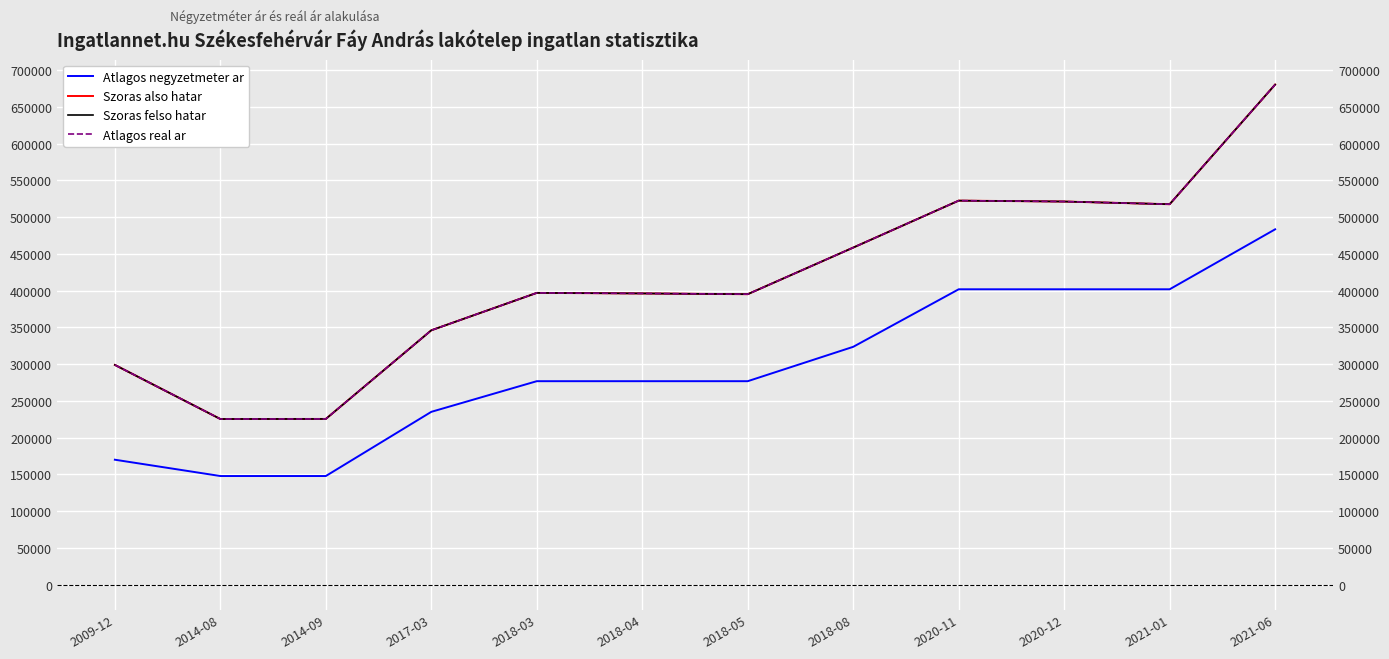

Reading right to left, transcribe all the data shown in this chart.

Atlagos negyzetmeter ar: 2021-06=483333	2021-01=401785	2020-12=401785	2020-11=401785	2018-08=323529	2018-05=276785	2018-04=276785	2018-03=276785	2017-03=235098	2014-09=147800	2014-08=147800	2009-12=169978
Szoras also hatar: 2021-06=680205	2021-01=517481	2020-12=521128	2020-11=522355	2018-08=458496	2018-05=395110	2018-04=396134	2018-03=396882	2017-03=346010	2014-09=225449	2014-08=225336	2009-12=298913
Szoras felso hatar: 2021-06=680205	2021-01=517481	2020-12=521128	2020-11=522355	2018-08=458496	2018-05=395110	2018-04=396134	2018-03=396882	2017-03=346010	2014-09=225449	2014-08=225336	2009-12=298913
Atlagos real ar: 2021-06=680205	2021-01=517481	2020-12=521128	2020-11=522355	2018-08=458496	2018-05=395110	2018-04=396134	2018-03=396882	2017-03=346010	2014-09=225449	2014-08=225336	2009-12=298913